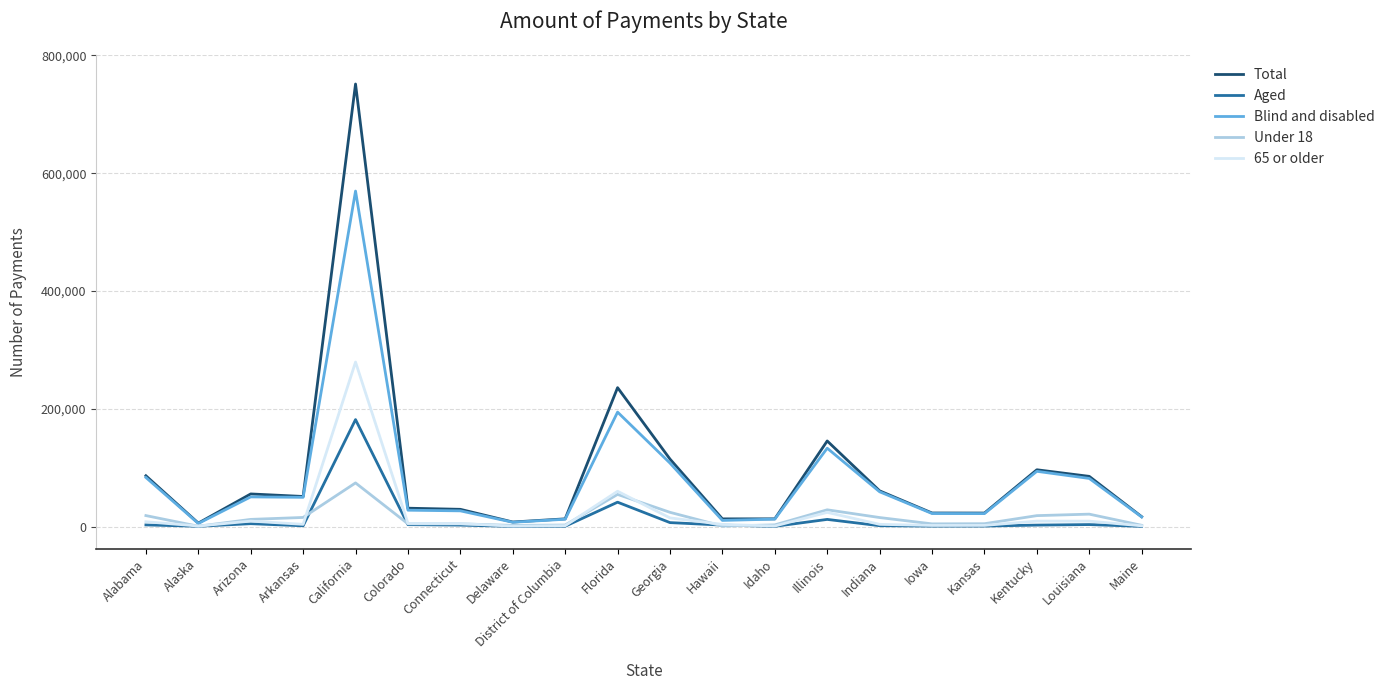

The Blind and disabled series shows 75922 at Arkansas. True or false?

False